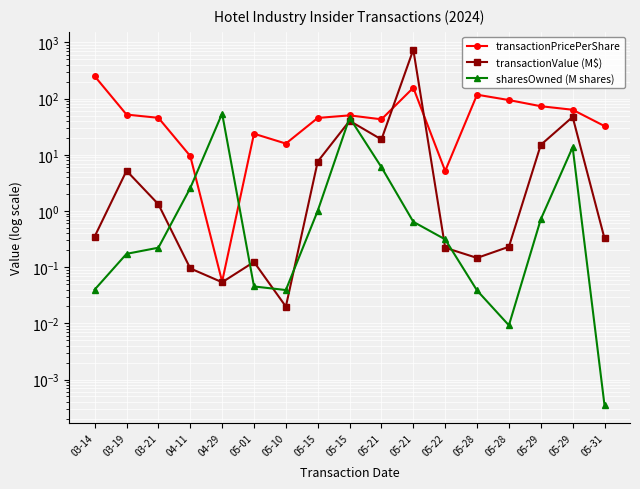

At which category does transactionValue (M$) reach its first local valley?

04-29